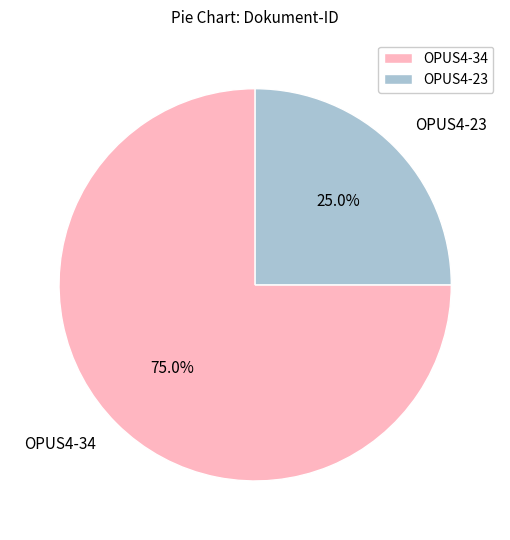

Which slice is the largest?

OPUS4-34